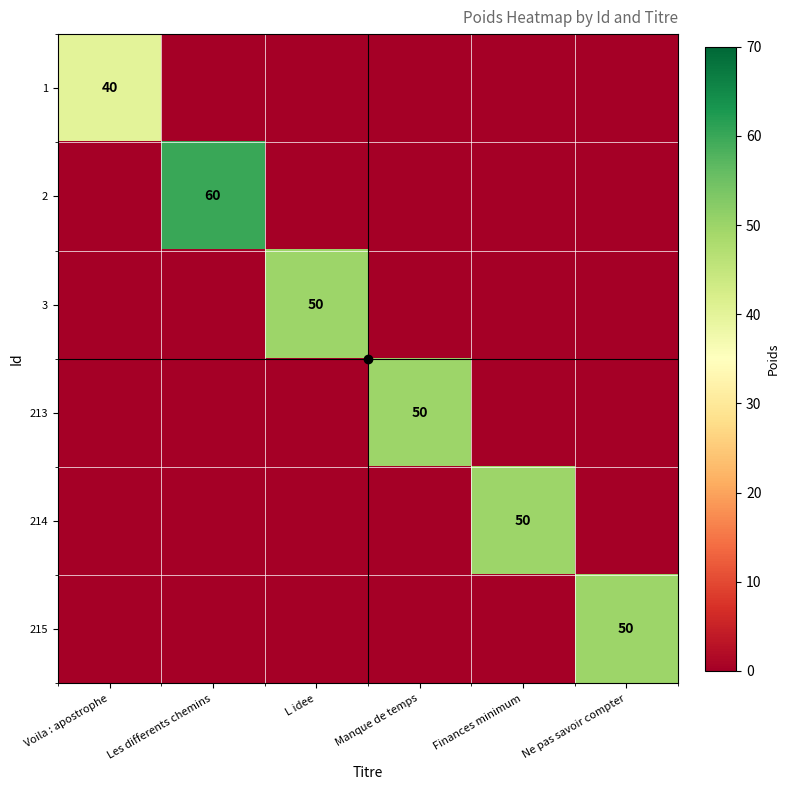

At which label is 1 closest to 20?

Voila : apostrophe